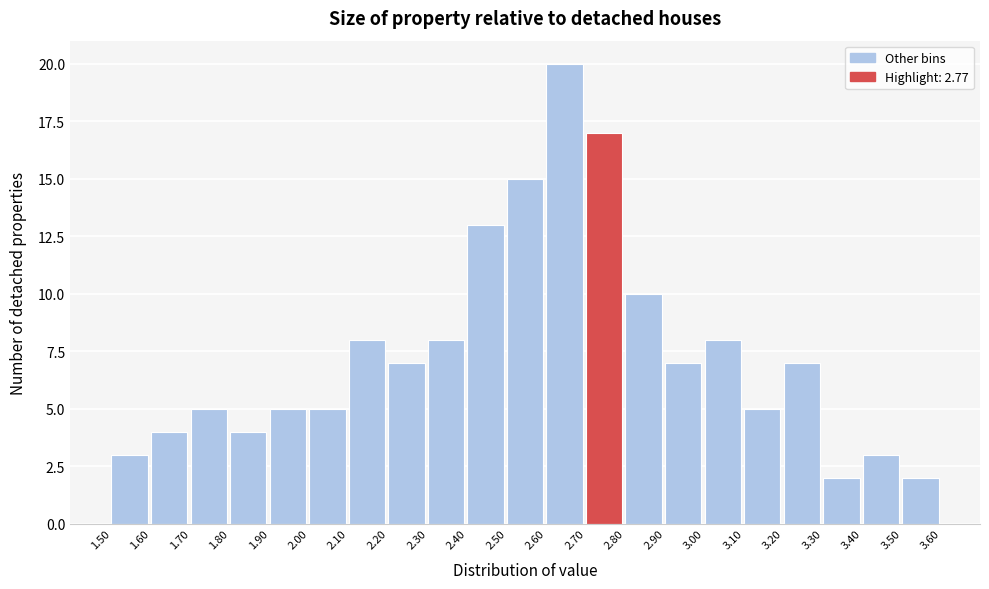

Over which range of the x-axis is the bar tallest?

2.60 to 2.70